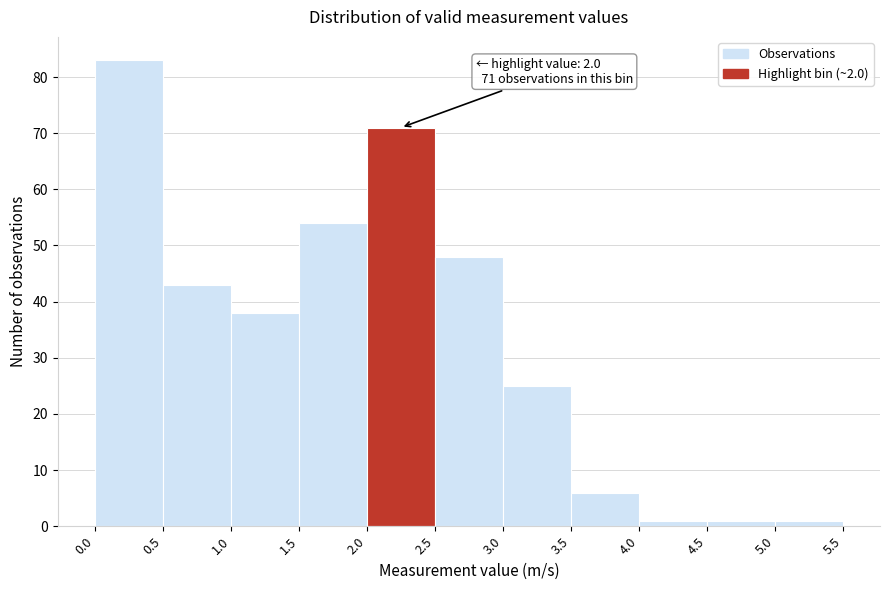

Over which range of the x-axis is the bar tallest?

0.0 to 0.5